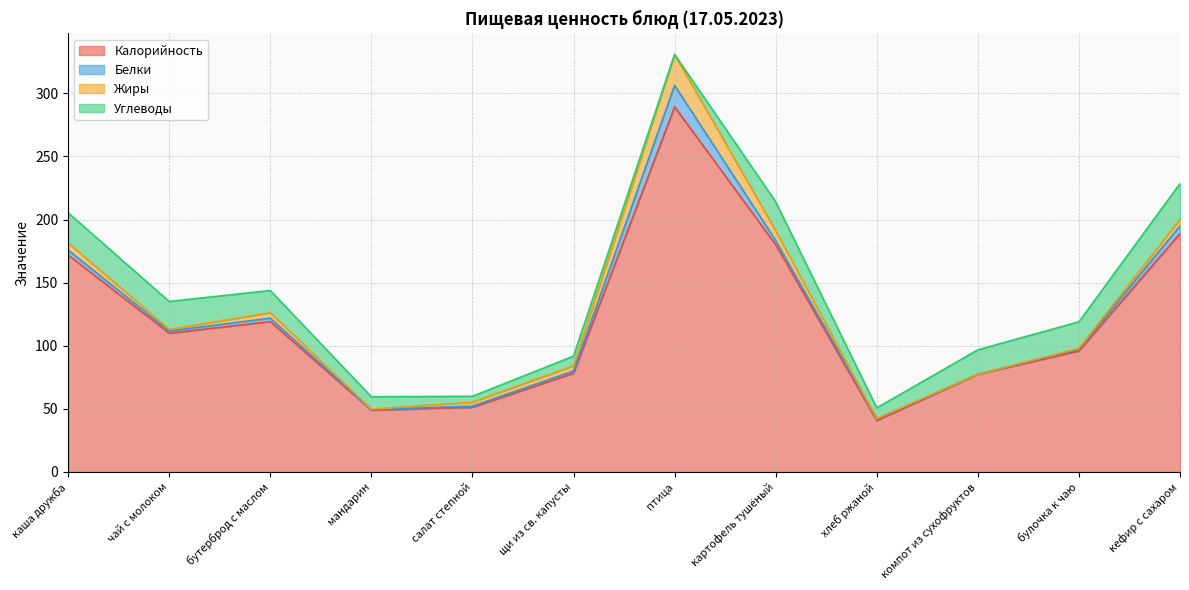

At каша дружба, list the series in order from smallest to largest.

Белки, Жиры, Углеводы, Калорийность